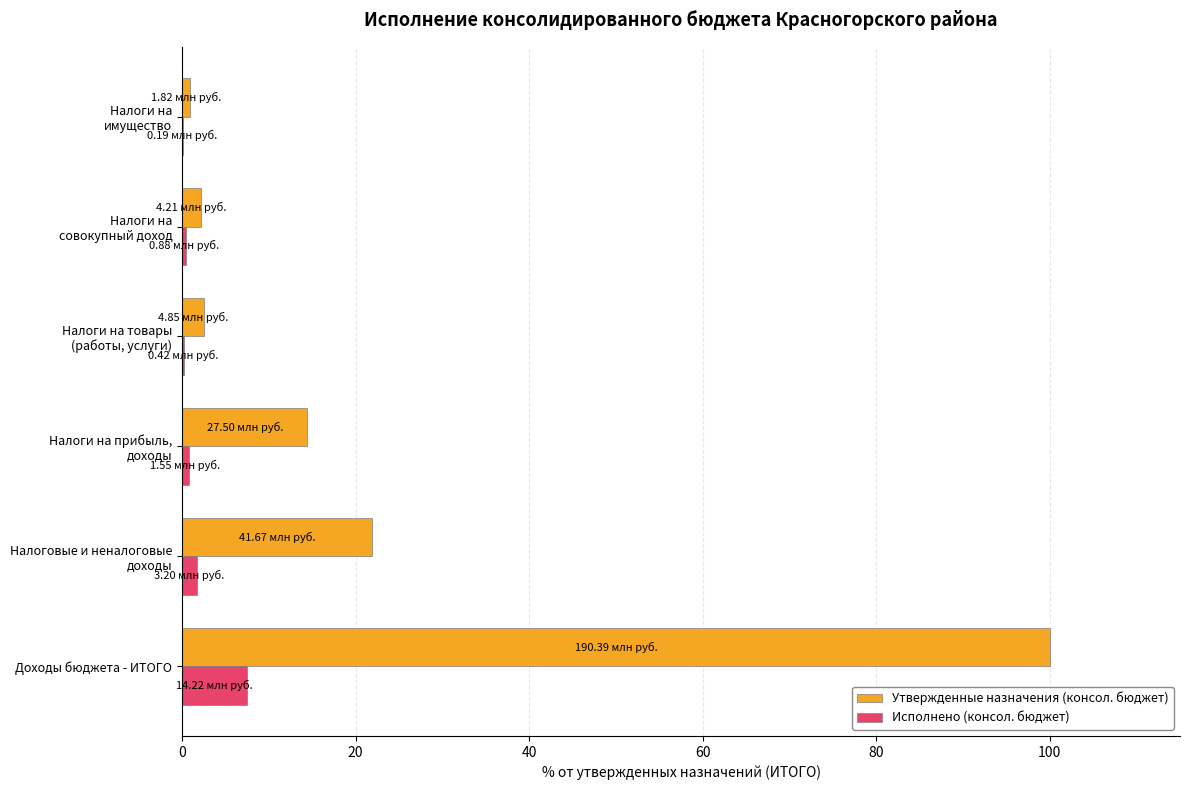

Which series has the largest range (max minus min)?

Утвержденные назначения (консол. бюджет)